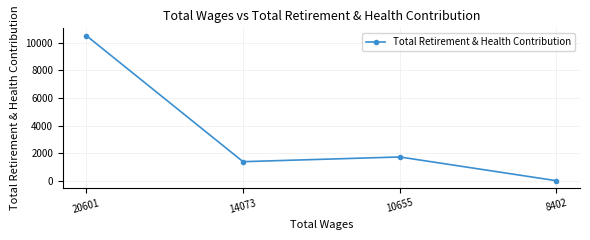

List the labels in order of value, smallest first.

8402, 14073, 10655, 20601